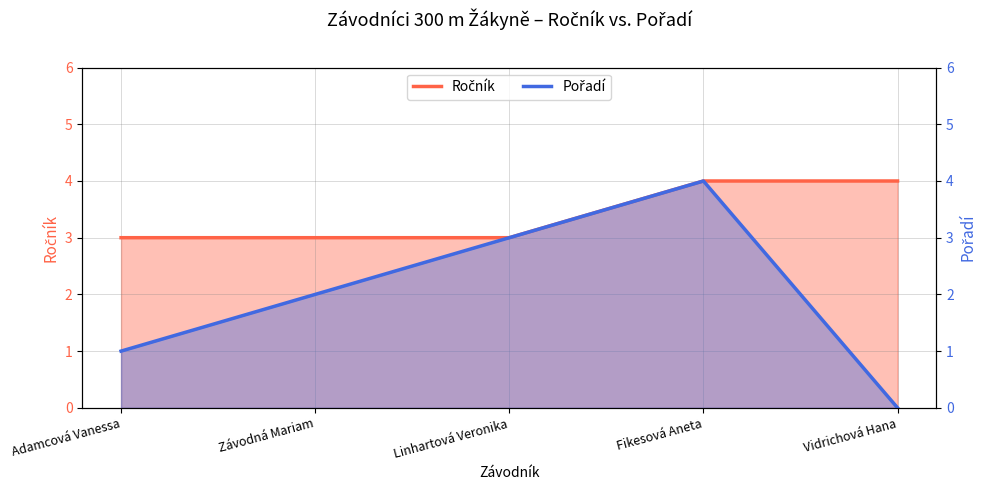

How many Ročník values are between 3 and 4?

5